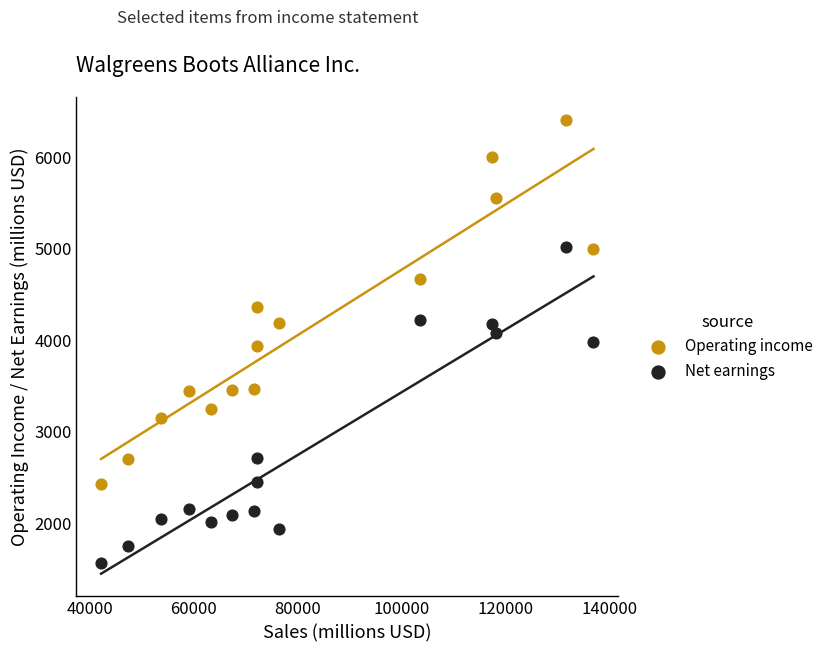

Which series has the largest Y range (max minus min)?

Operating income